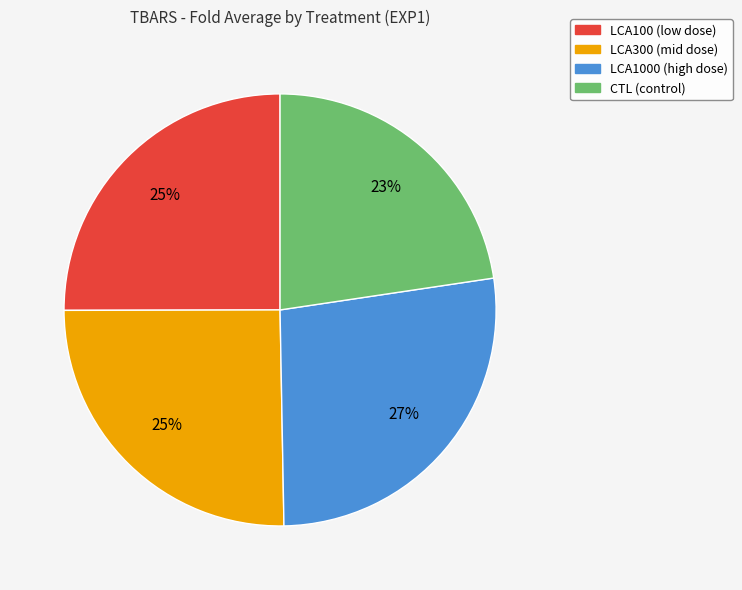

Does any single category account for the majority?

No